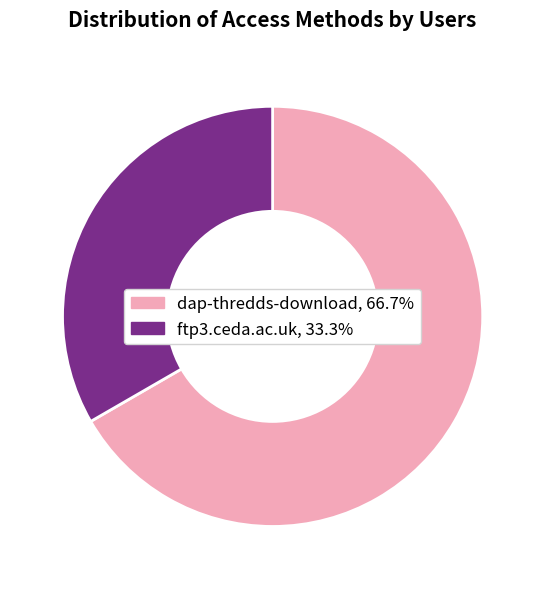

Count the number of slices in the pie.

2